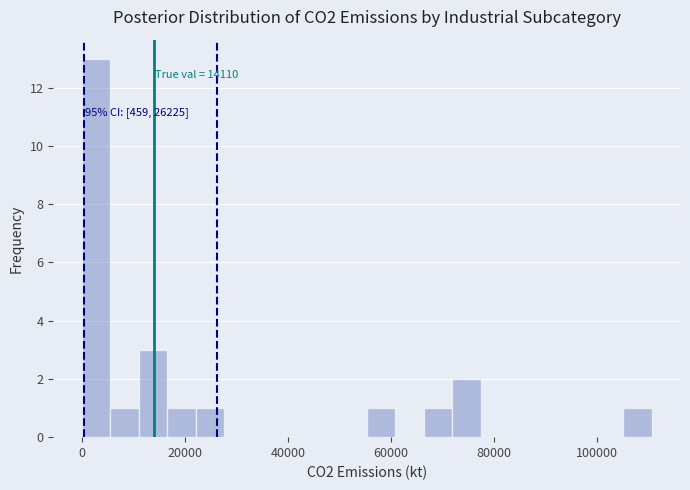

Around what value on the x-axis is the tallest bar? Give the approximate position of its centre, as read against the axis.

2000